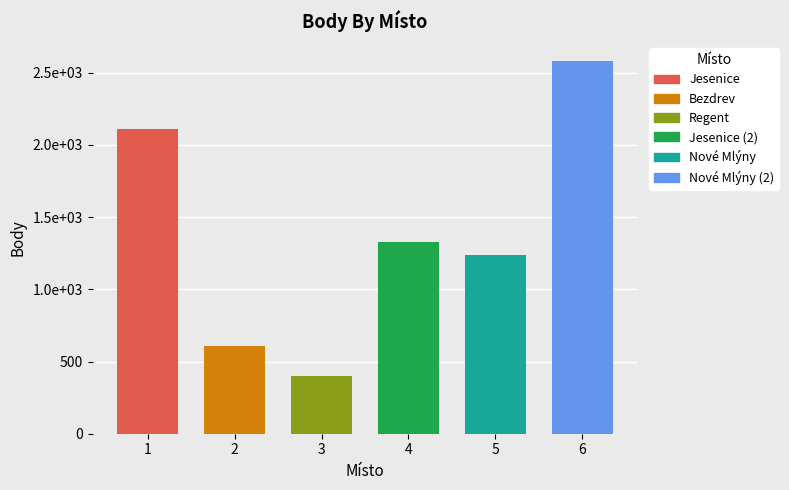

How many values exceed 1330?

2